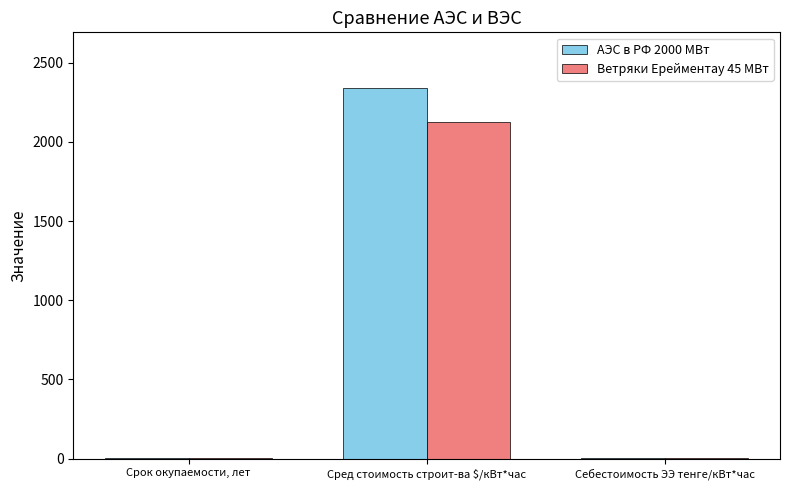

Is it true that АЭС в РФ 2000 МВт equals 1.0 at Себестоимость ЭЭ тенге/кВт*час?

True